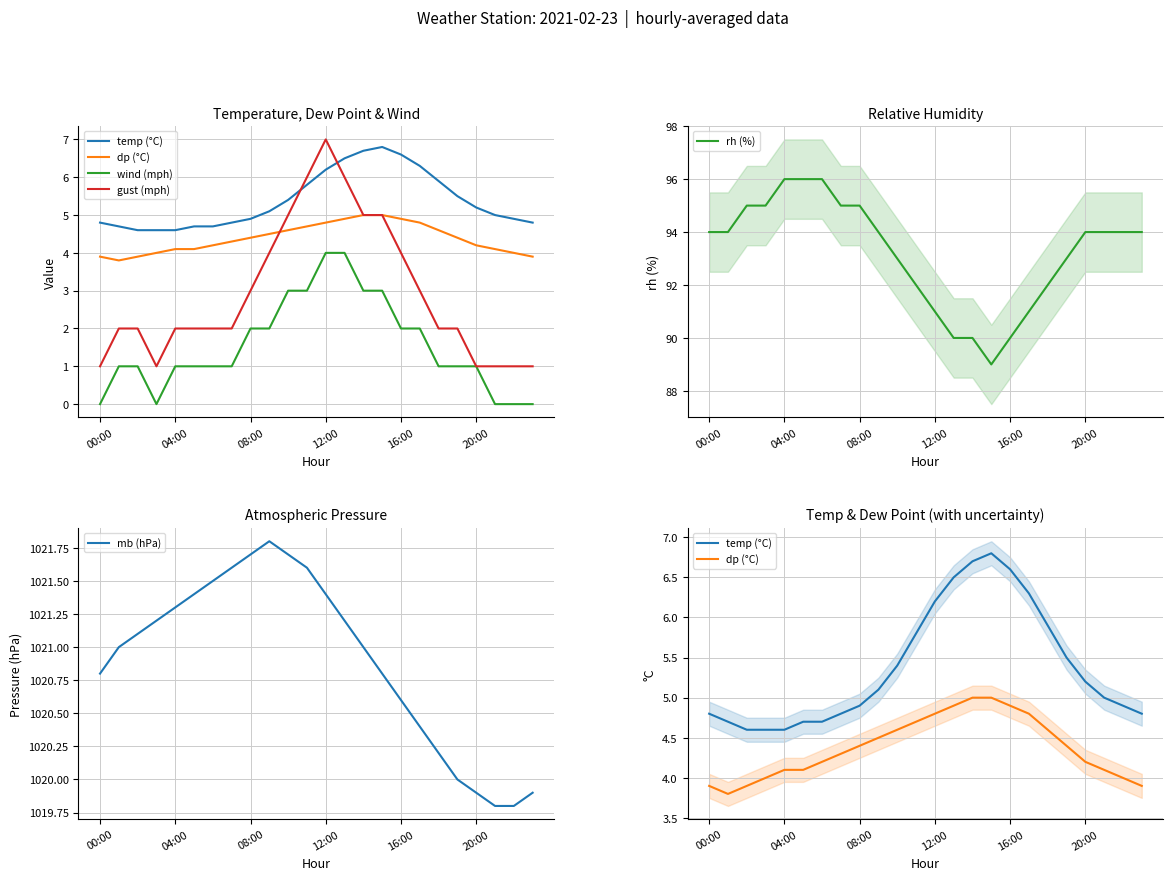

True or false: mb (hPa) and rh (%) cross at least once.

False